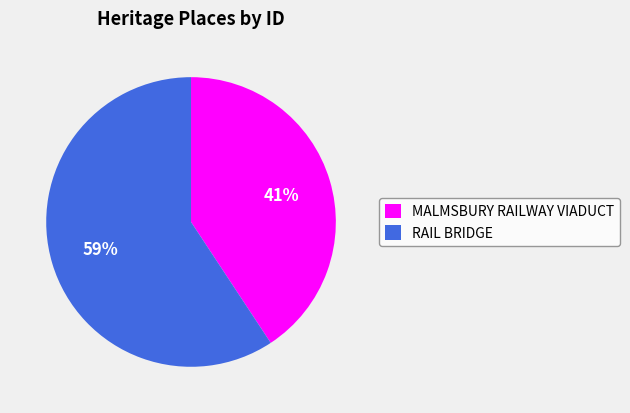

What is the smallest slice in the pie chart?

MALMSBURY RAILWAY VIADUCT